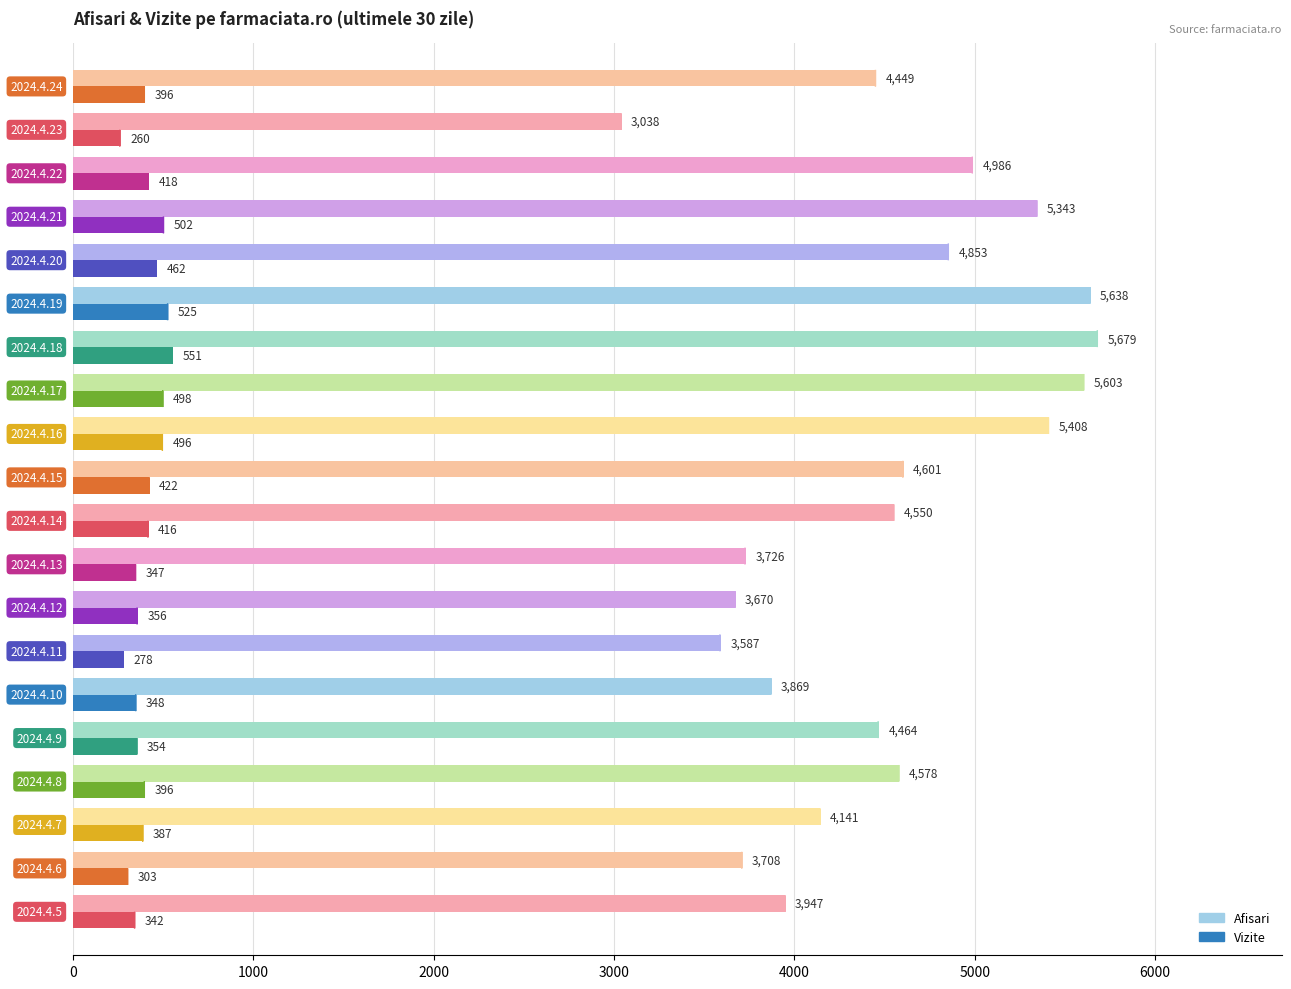

Which series has the largest range (max minus min)?

Afisari